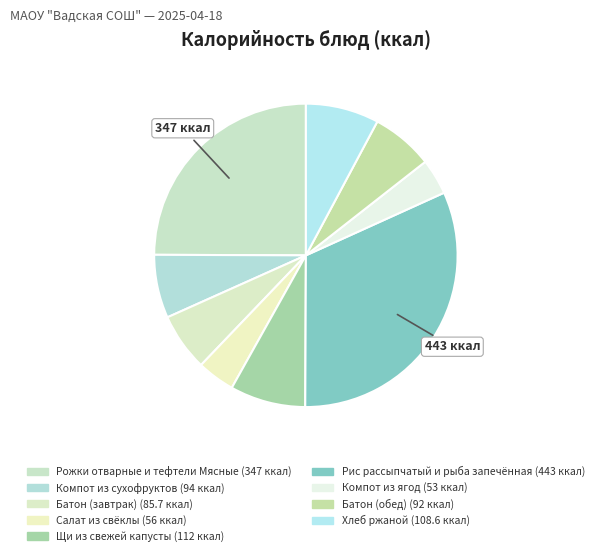

Which category has the smallest portion of the pie?

Компот из ягод